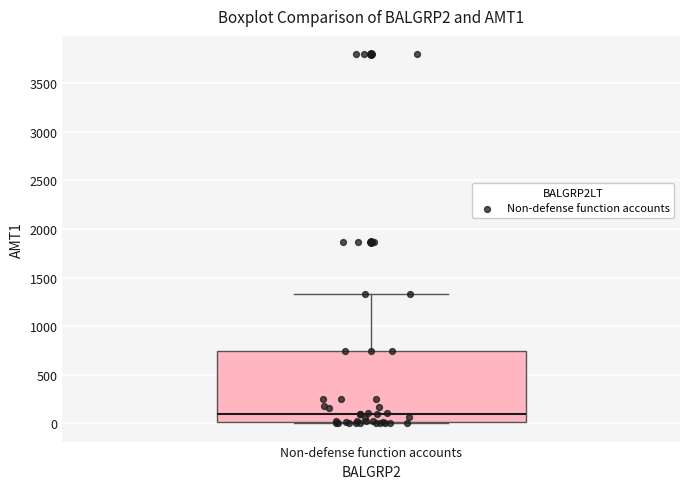

Transcribe this box plot: give where the median line is, the range the box spans, and where the two whiskers end, as read against the y-axis. The values are not printed on the chart, so give them approximately, as read against the axis.

median 100, box 0 to 750, whiskers 0 to 1350